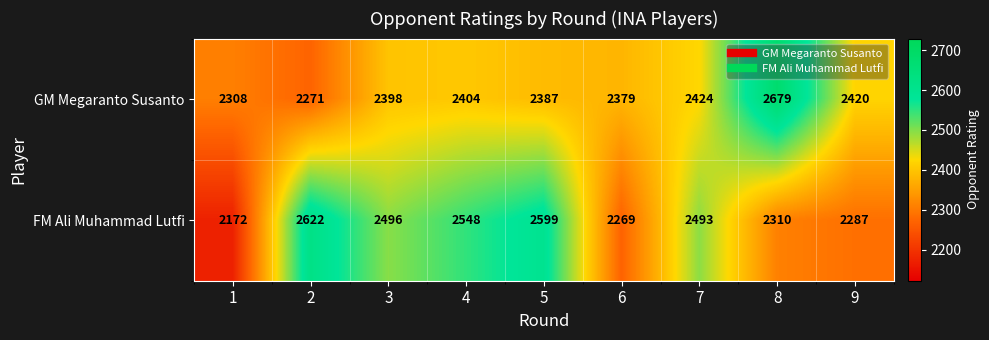

What is the difference between the highest and lowest values at 7?

69